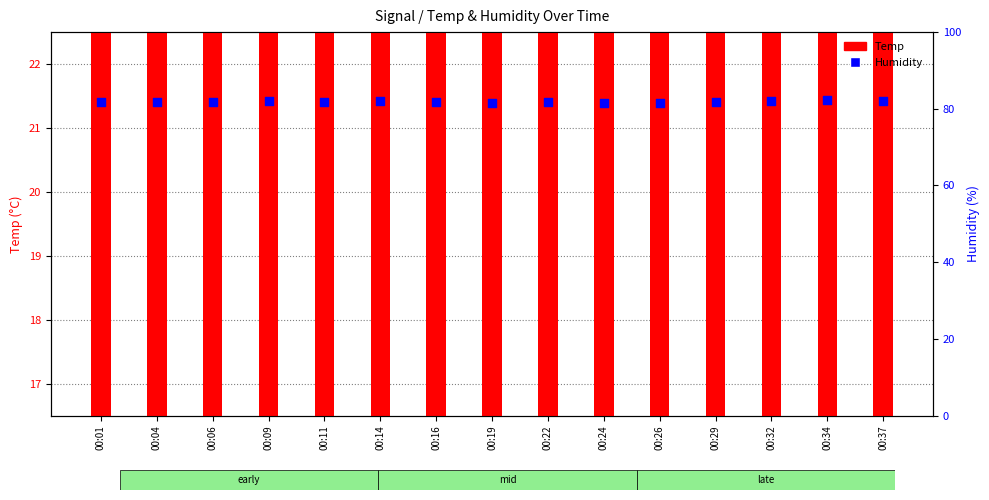

Is the value of Temp at 00:32 greater than the value of Humidity at 00:01?

No